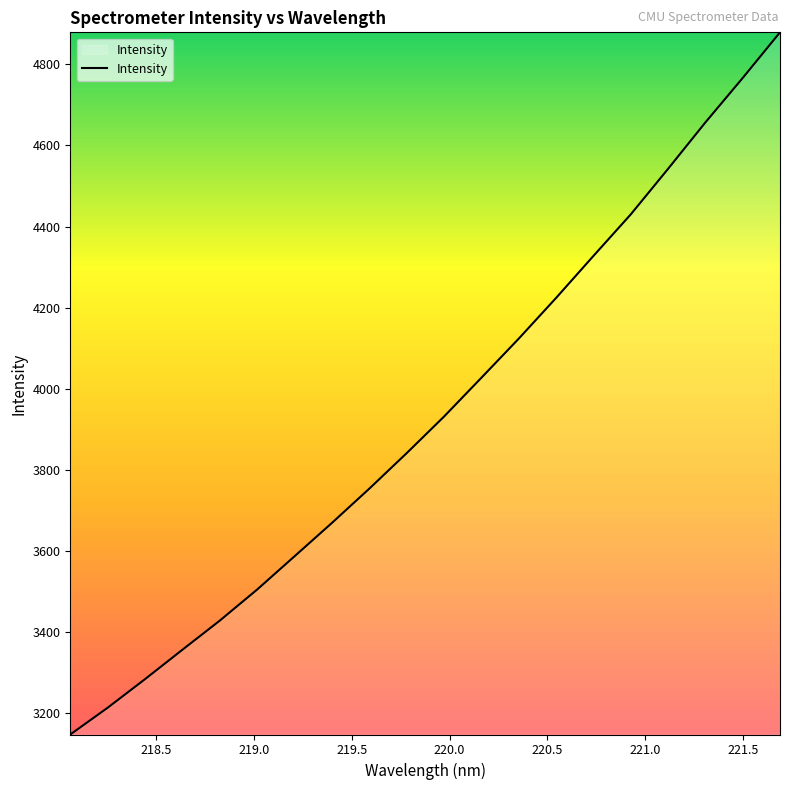

What is the maximum value shown in the chart?

4879.1